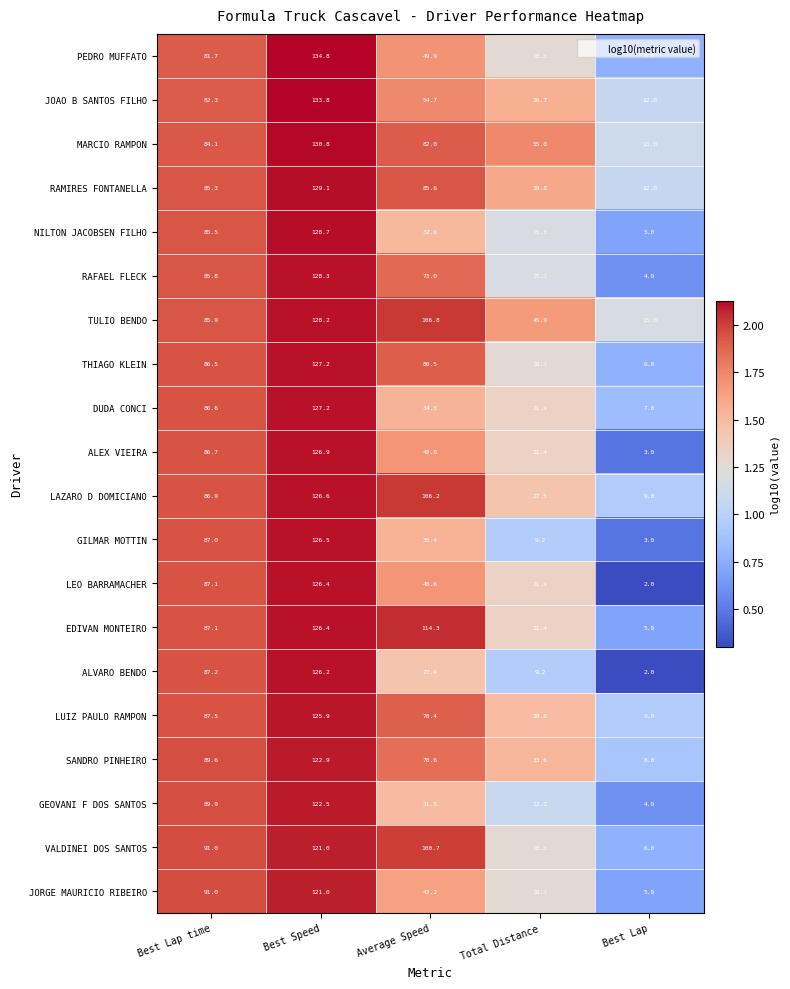

Rank the series at Average Speed from lowest to highest value.

ALVARO BENDO, GEOVANI F DOS SANTOS, NILTON JACOBSEN FILHO, DUDA CONCI, GILMAR MOTTIN, JORGE MAURICIO RIBEIRO, LEO BARRAMACHER, ALEX VIEIRA, PEDRO MUFFATO, JOAO B SANTOS FILHO, SANDRO PINHEIRO, RAFAEL FLECK, LUIZ PAULO RAMPON, THIAGO KLEIN, MARCIO RAMPON, RAMIRES FONTANELLA, VALDINEI DOS SANTOS, LAZARO D DOMICIANO, TULIO BENDO, EDIVAN MONTEIRO